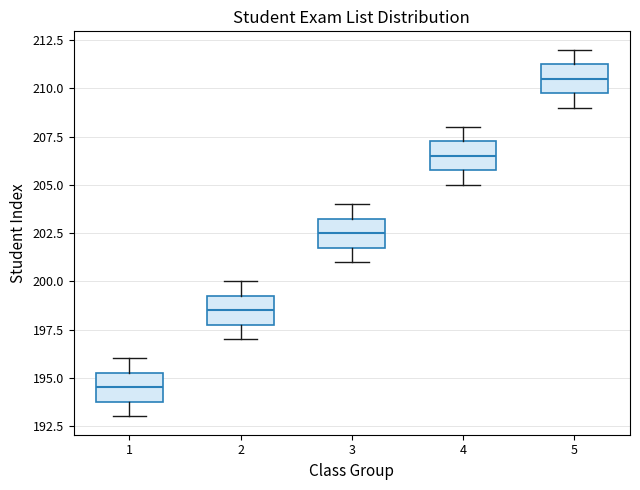

Where is the upper edge of the box at x = 3 on the y-axis? The values are not printed on the chart, so give them approximately, as read against the axis.

203.5